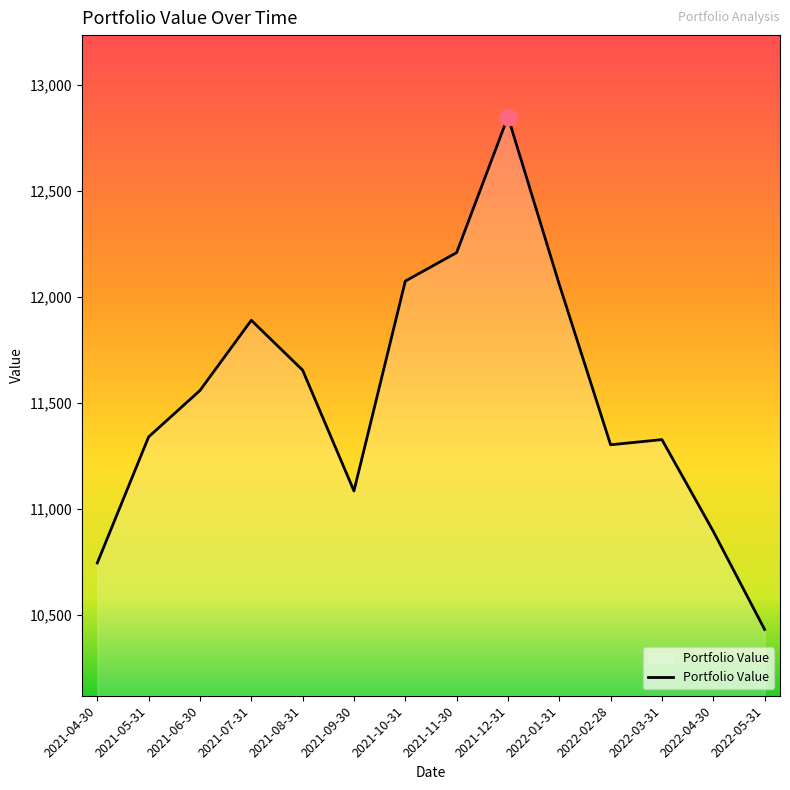

At which category does the chart reach its minimum across all series?

2022-05-31